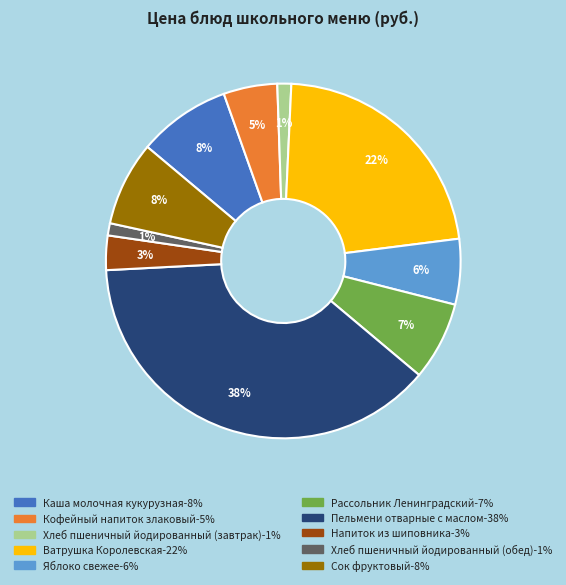

What is the largest slice in the pie chart?

Пельмени отварные с маслом